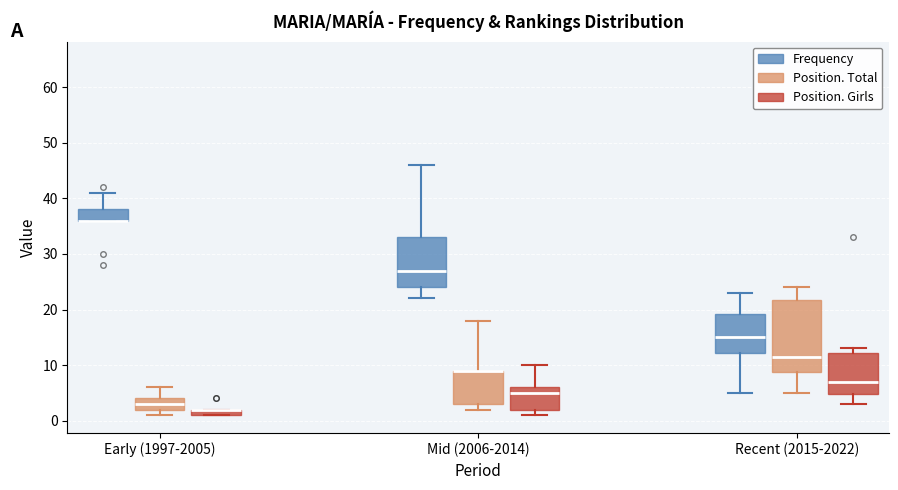

Which box is the tallest, from its lower edge to its upper edge?

Recent (2015-2022) (Position. Total)